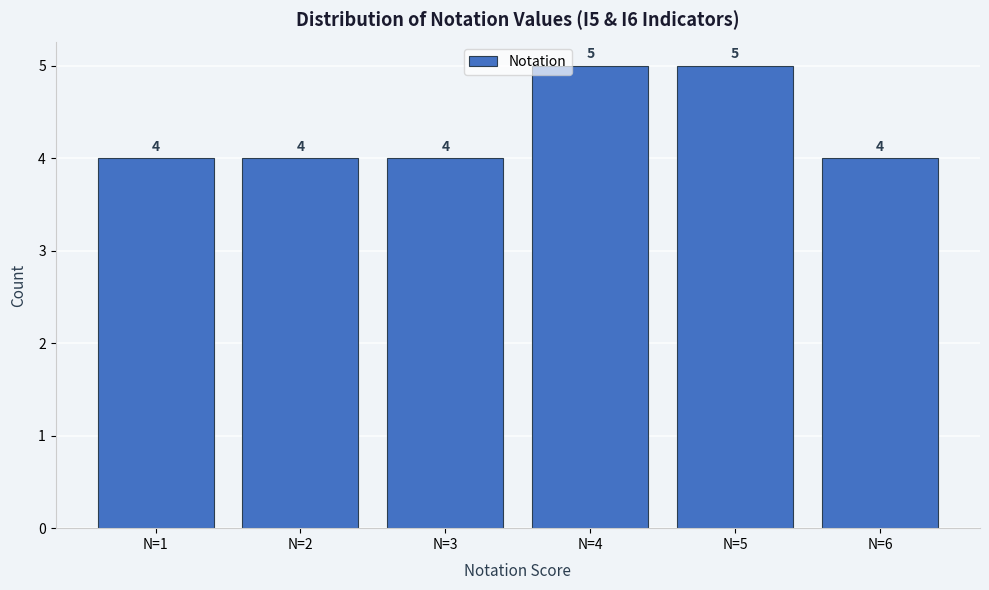

Reading left to right, transcribe all the data shown in this chart.

4	4	4	5	5	4